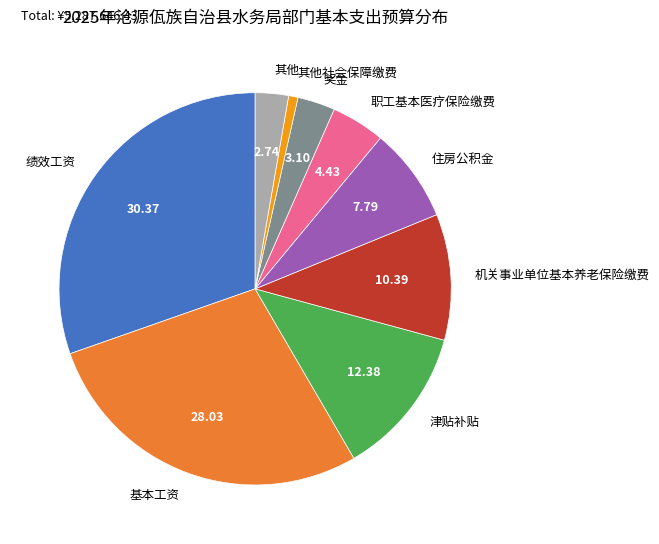

Count the number of slices in the pie.

9